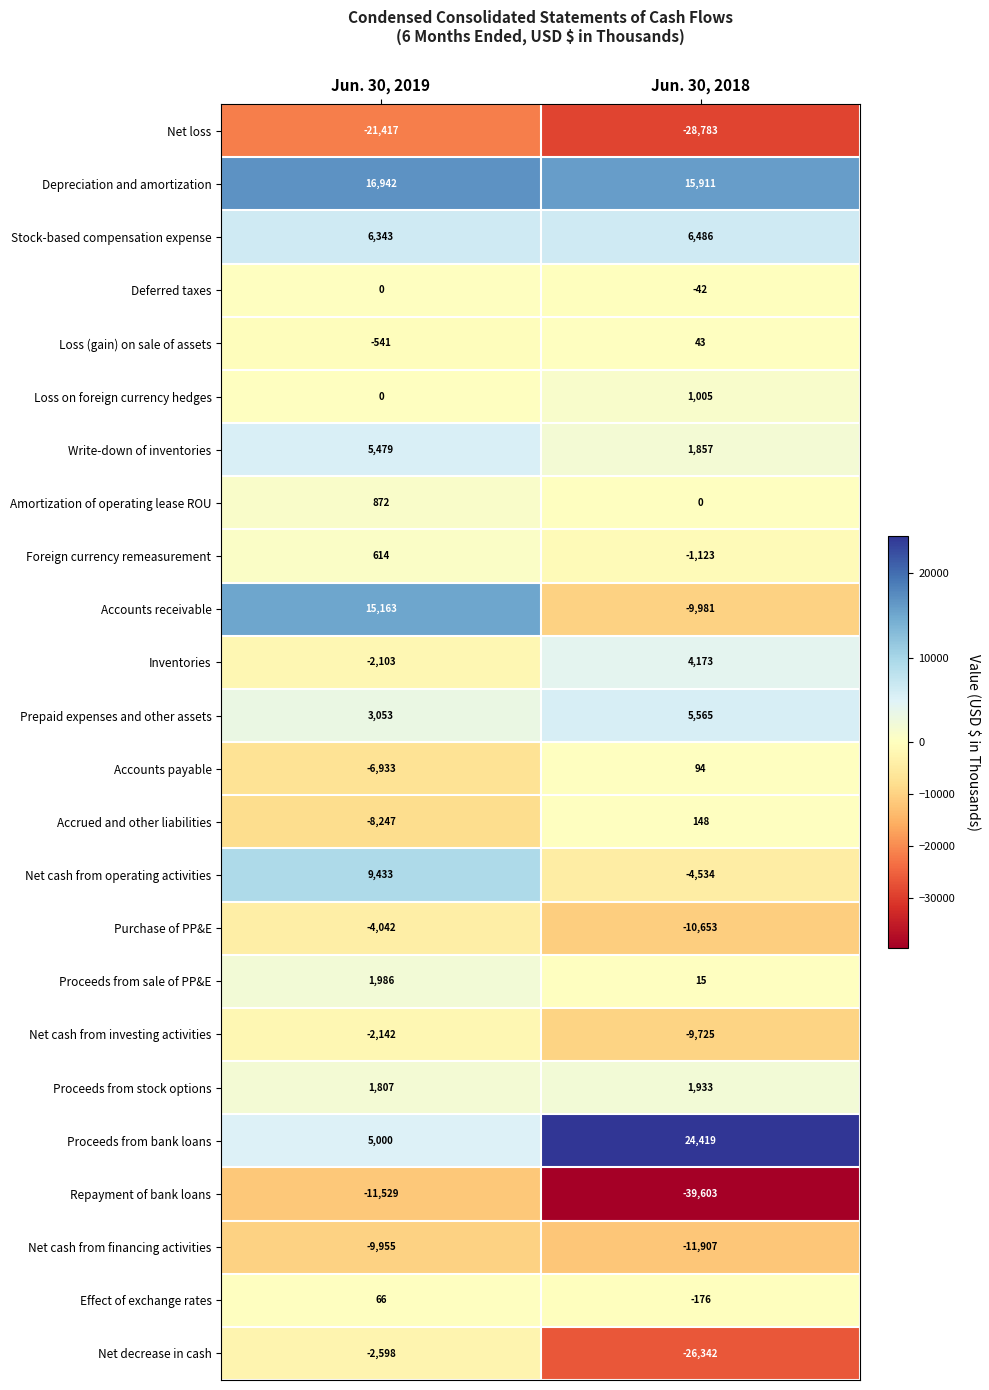

What is the minimum value for Deferred taxes?

-42